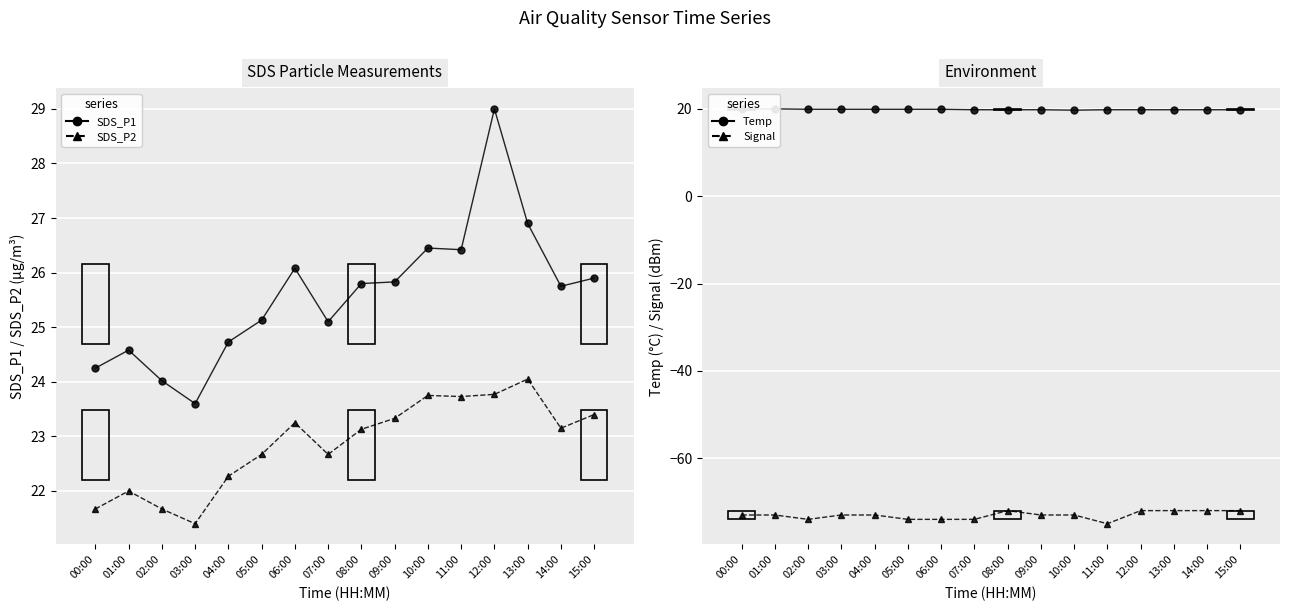

The SDS_P1 series shows 25.8 at 09:00. True or false?

True